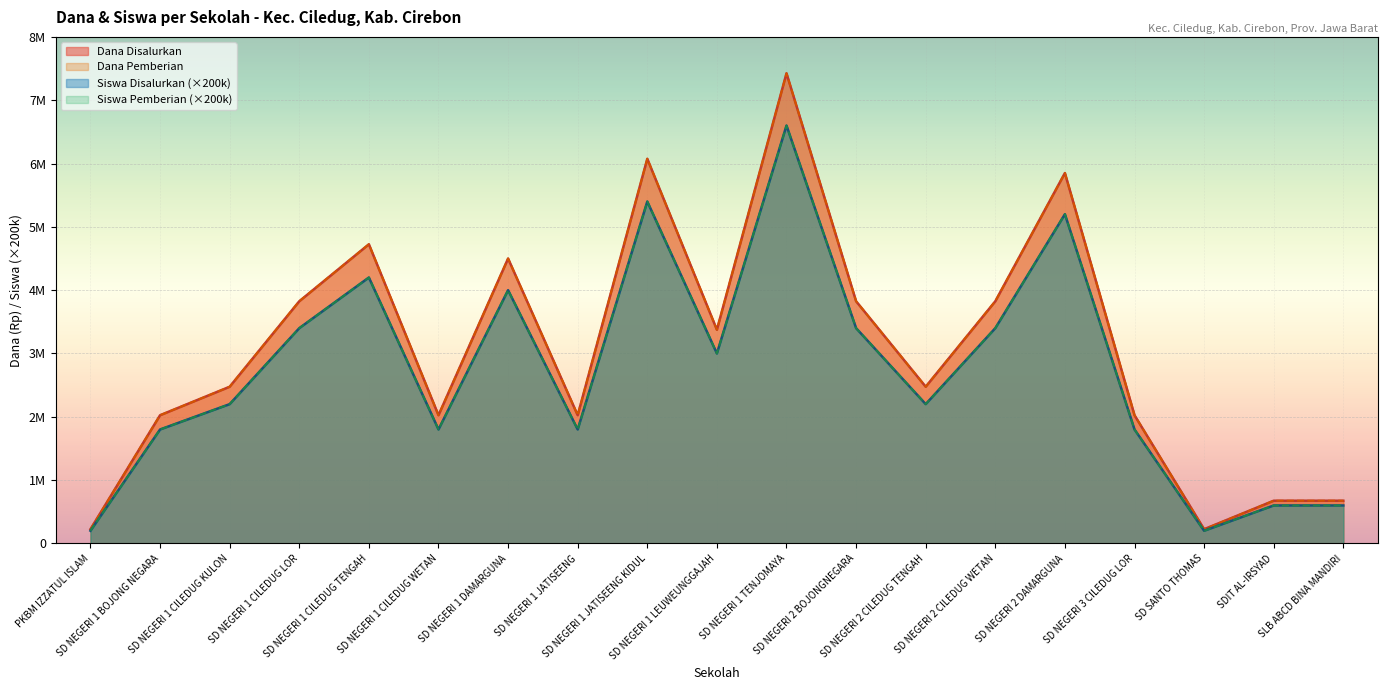

What is the difference between the highest and lowest values at SD NEGERI 1 LEUWEUNGGAJAH?

375000